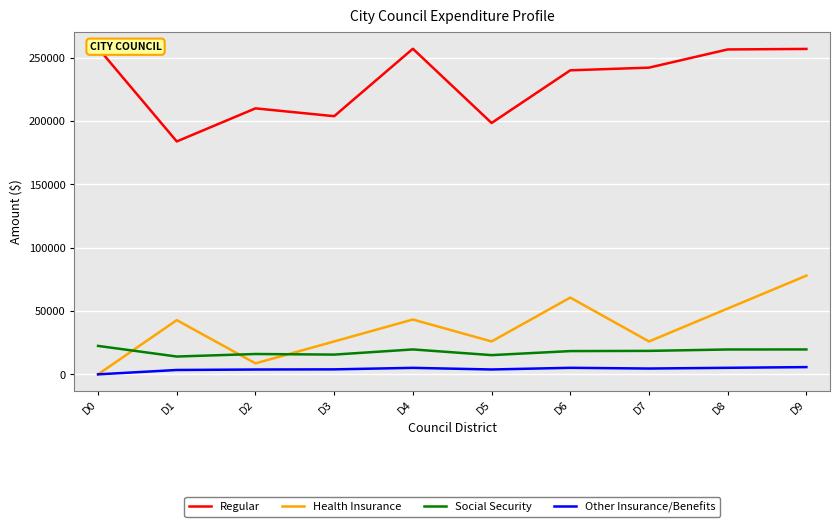

Which series ends up on top after the final intersection of Health Insurance and Social Security?

Health Insurance